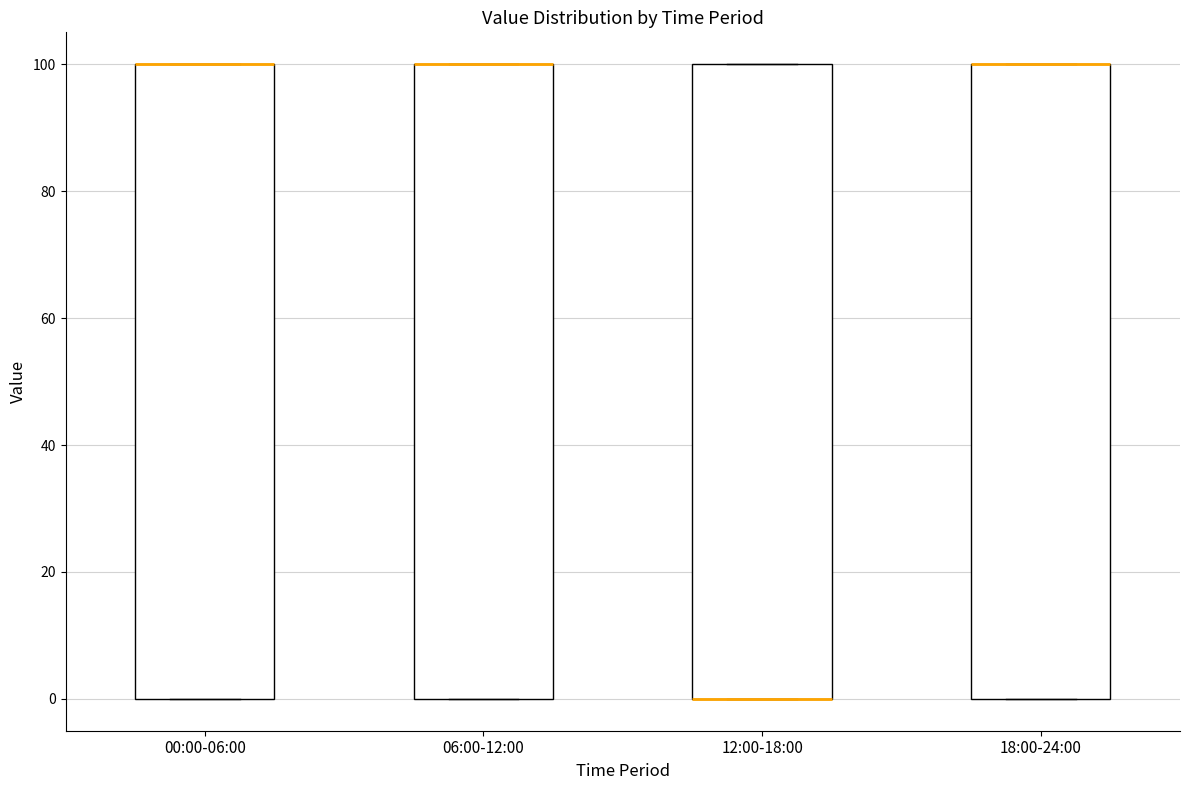

Reading left to right, transcribe this box plot: for each box, give where its median line is, the range the box spans, and where its two whiskers end, as read against the y-axis. The values are not printed on the chart, so give them approximately, as read against the axis.

00:00-06:00: median 100 (drawn on the box's upper edge), box 0 to 100, whiskers 0 to 100
06:00-12:00: median 100 (drawn on the box's upper edge), box 0 to 100, whiskers 0 to 100
12:00-18:00: median 0 (drawn on the box's lower edge), box 0 to 100, whiskers 0 to 100
18:00-24:00: median 100 (drawn on the box's upper edge), box 0 to 100, whiskers 0 to 100